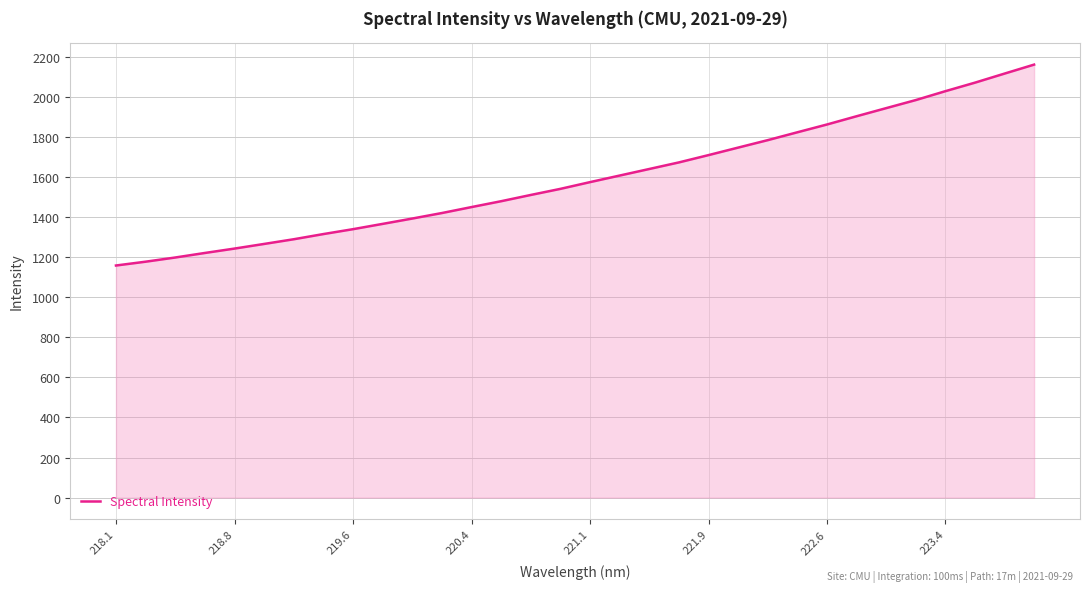

What is the smallest value displayed?

1158.7